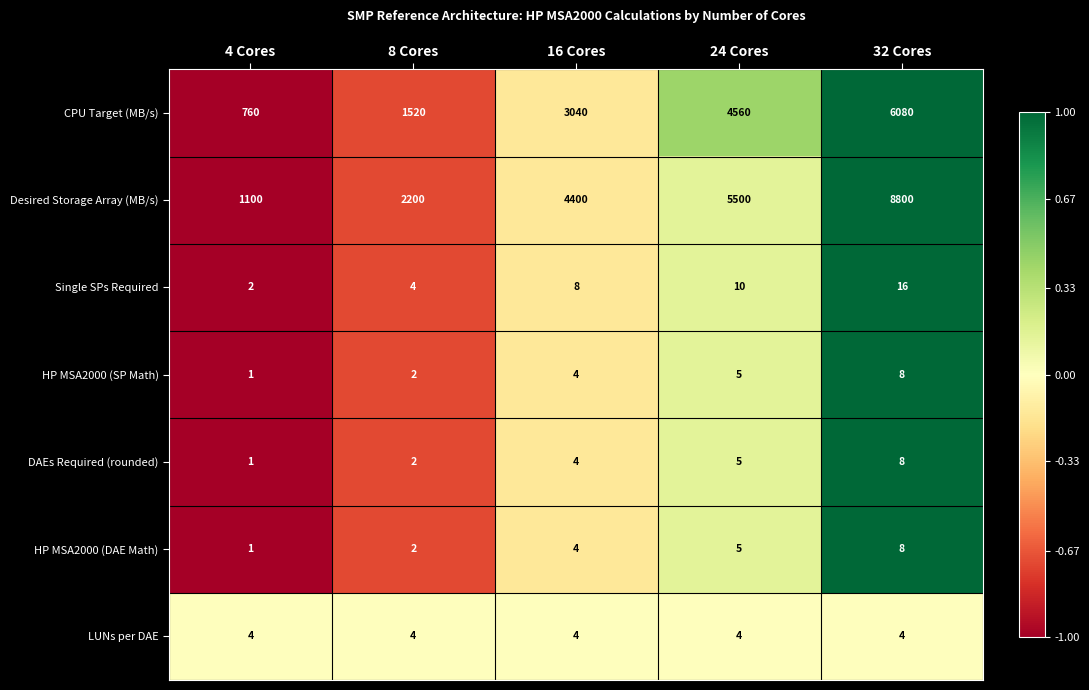

What is the difference between the maximum and minimum values in the Desired Storage Array (MB/s) series?

7700